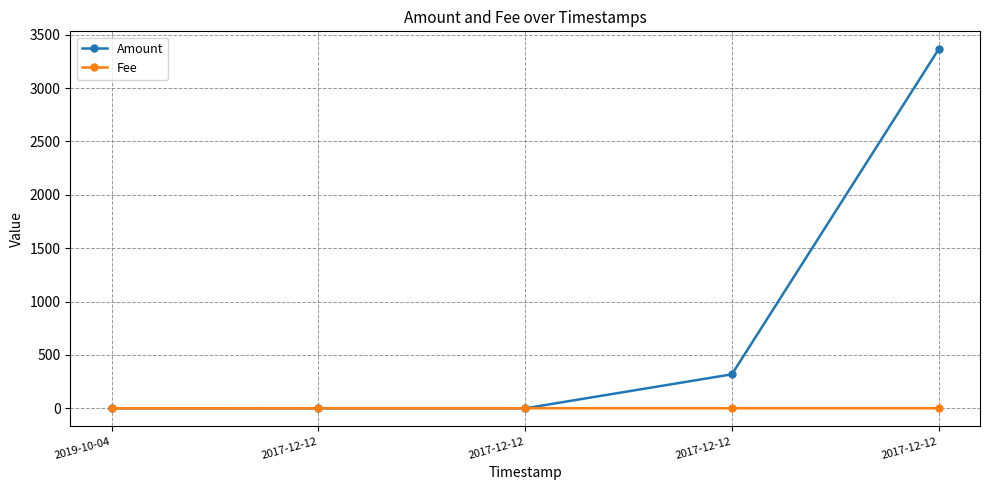

Count the number of data series in this chart.

2